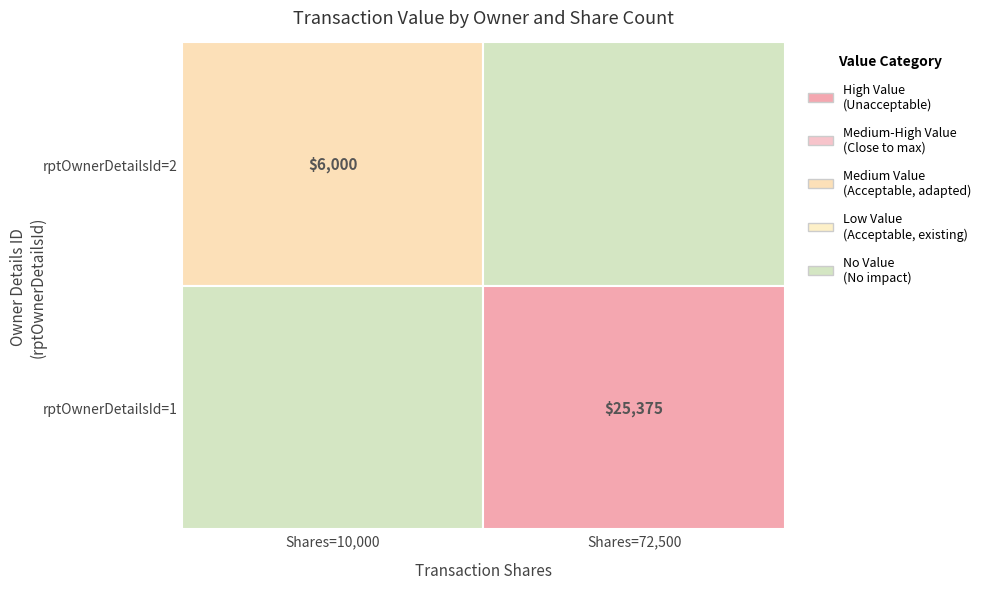

What is the average value of the rptOwnerDetailsId=1 series?

12688